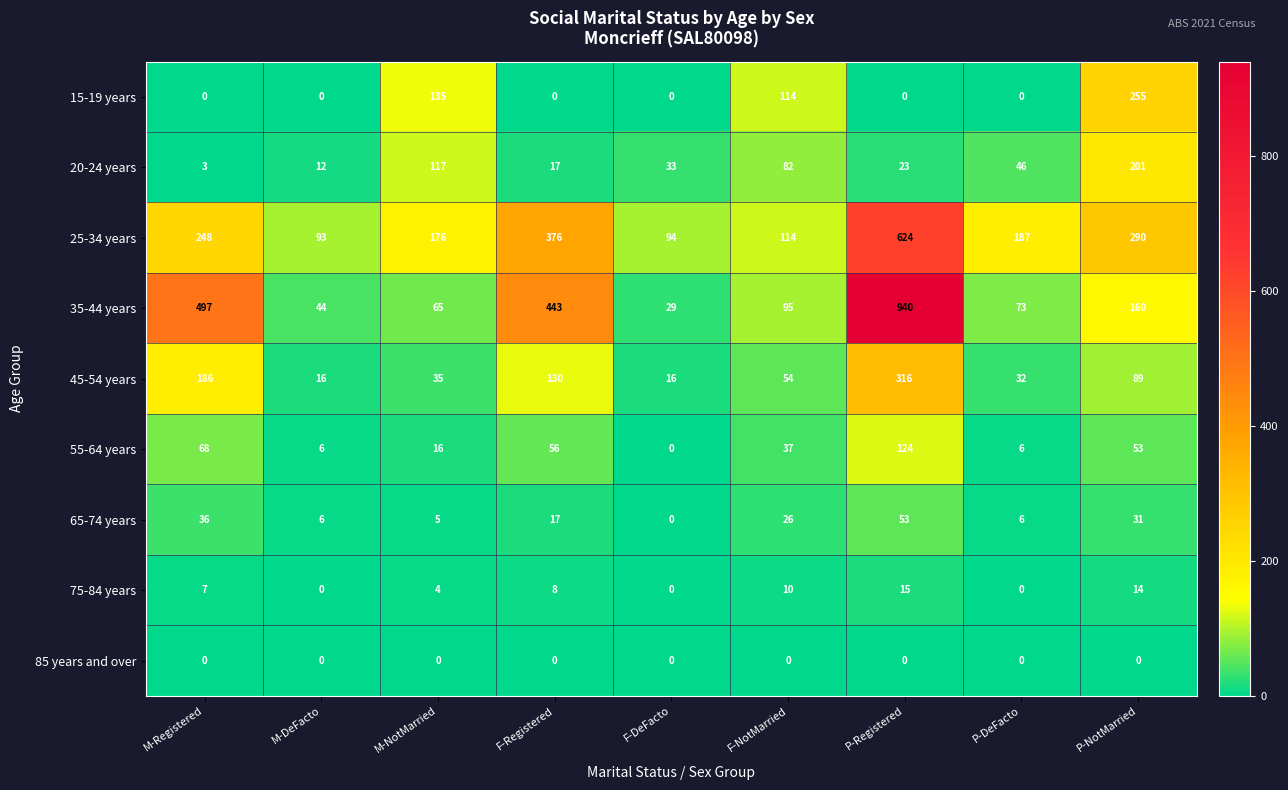

What is the maximum value shown in the chart?

940